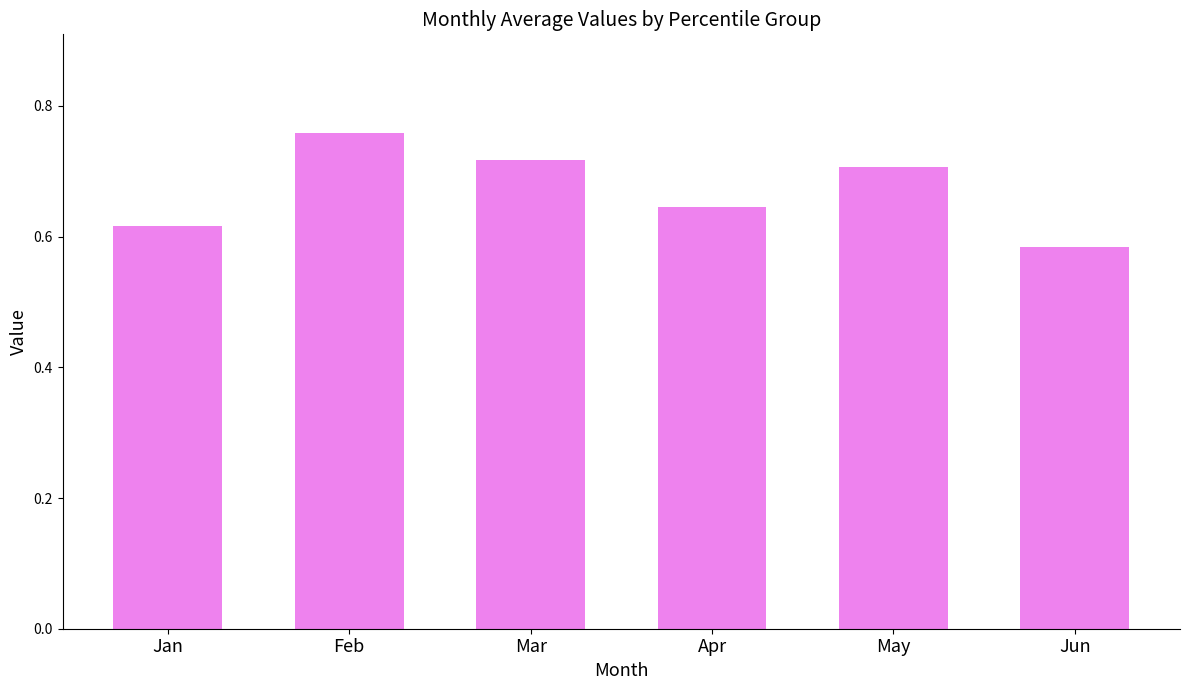

List the labels in order of value, smallest first.

Jun, Jan, Apr, May, Mar, Feb